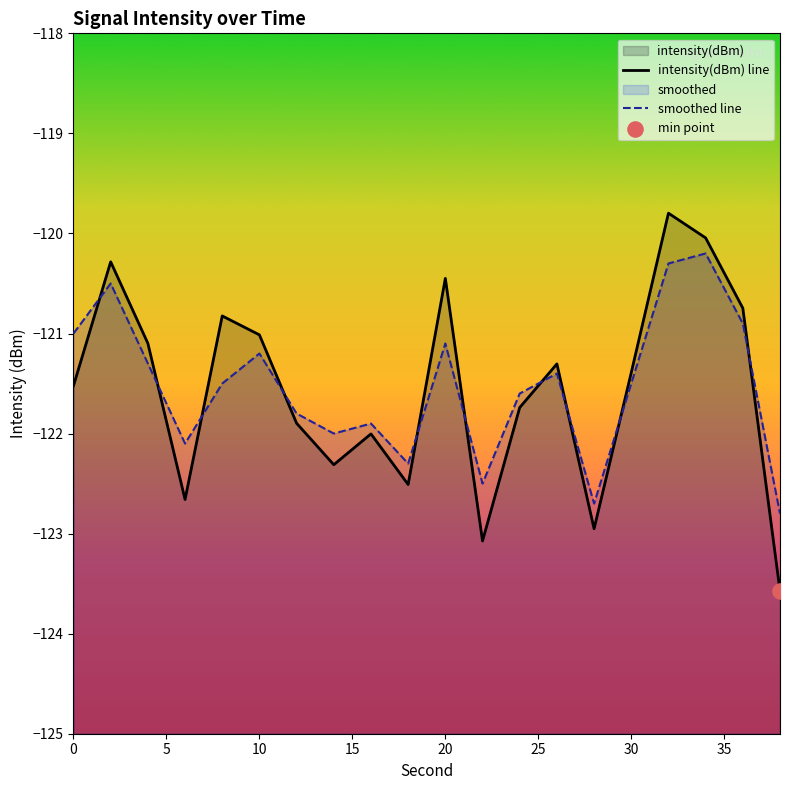

Which series reaches the maximum Y coordinate?

intensity(dBm)